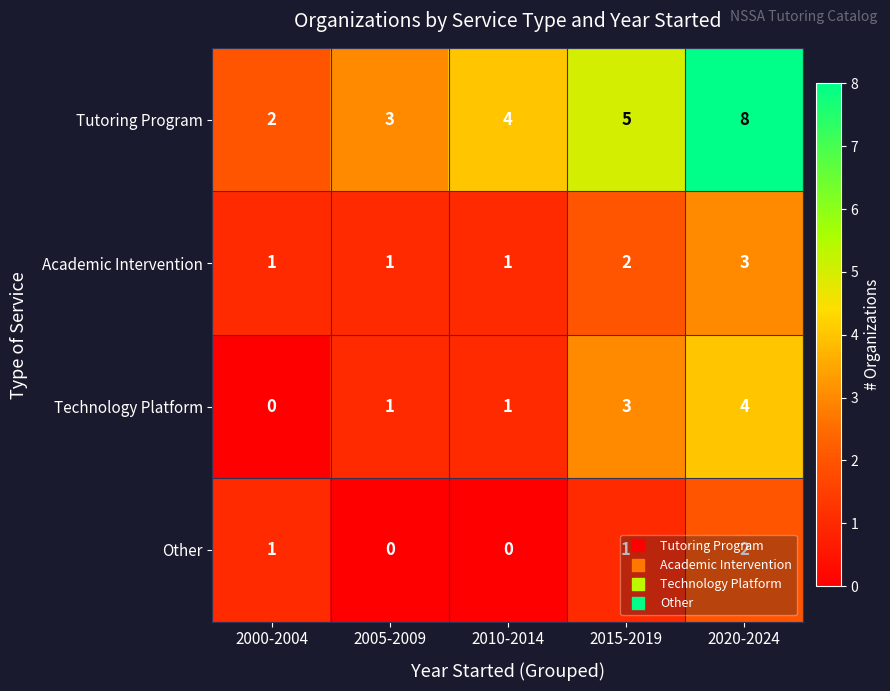

Which series has the largest total across all categories?

Tutoring Program